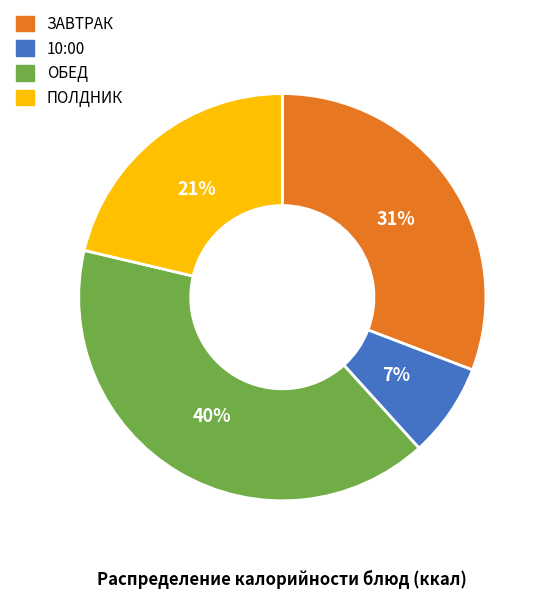

To the nearest percent, what is the difference between the largest and smallest slice percentages?

33%